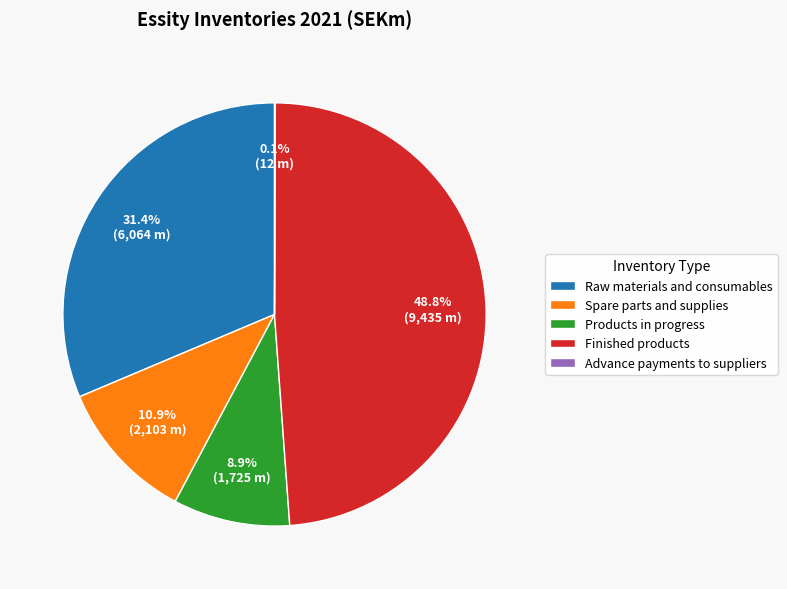

Which slice is the largest?

Finished products